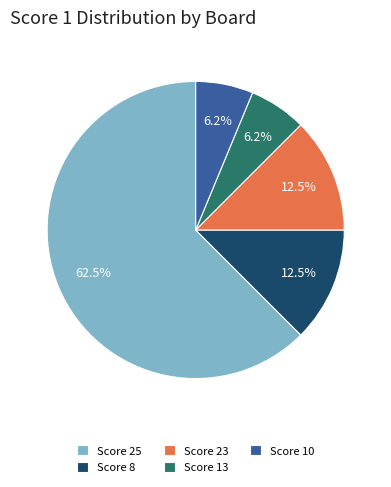

Between Score 23 and Score 25, which is larger?

Score 25